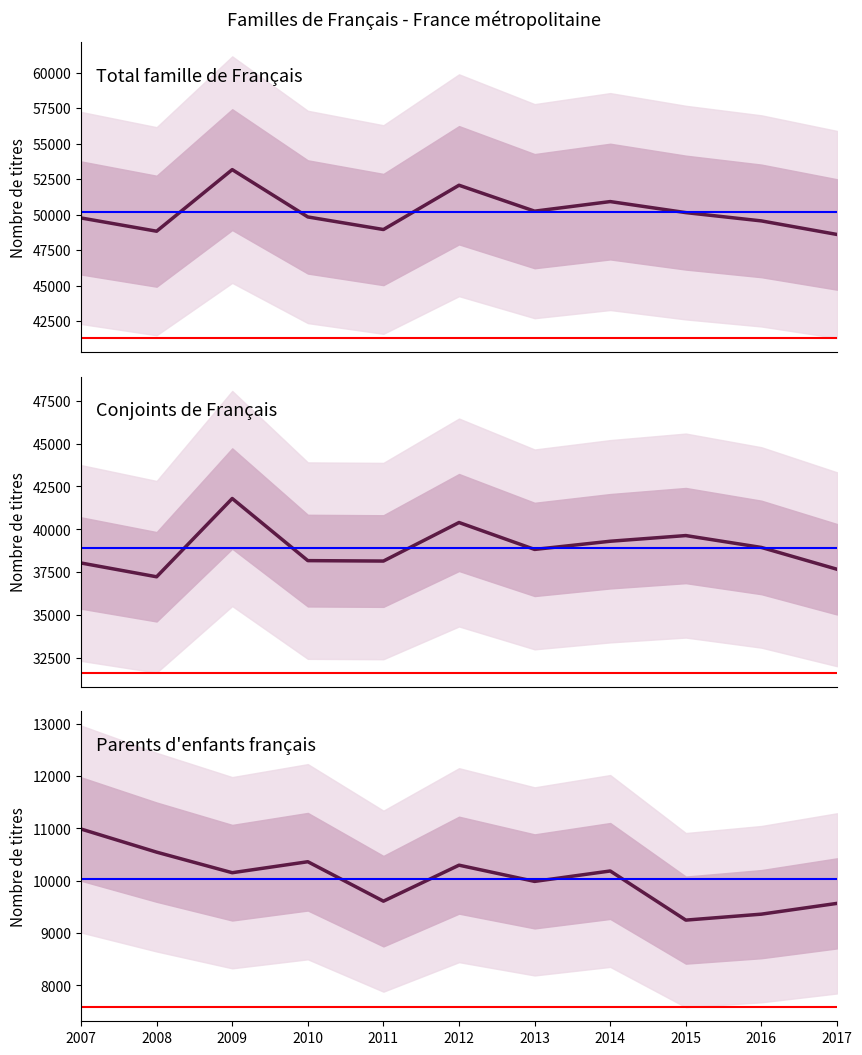

Rank the series by their maximum value, from highest to lowest.

Total, Conjoints de Français, Parents d enfants français